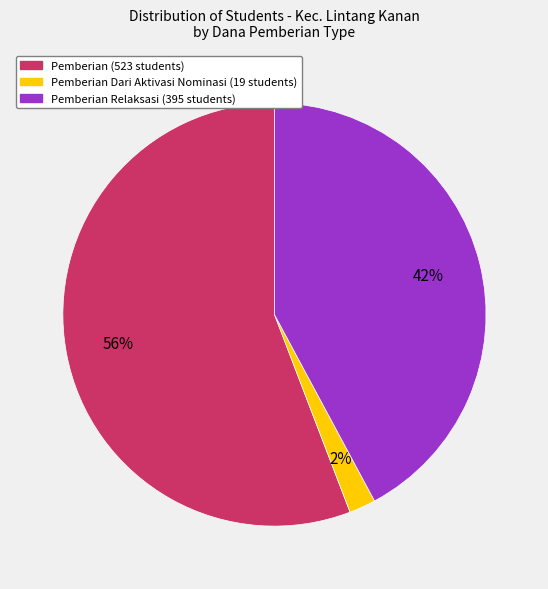

To the nearest percent, what is the average slice percentage?

33%